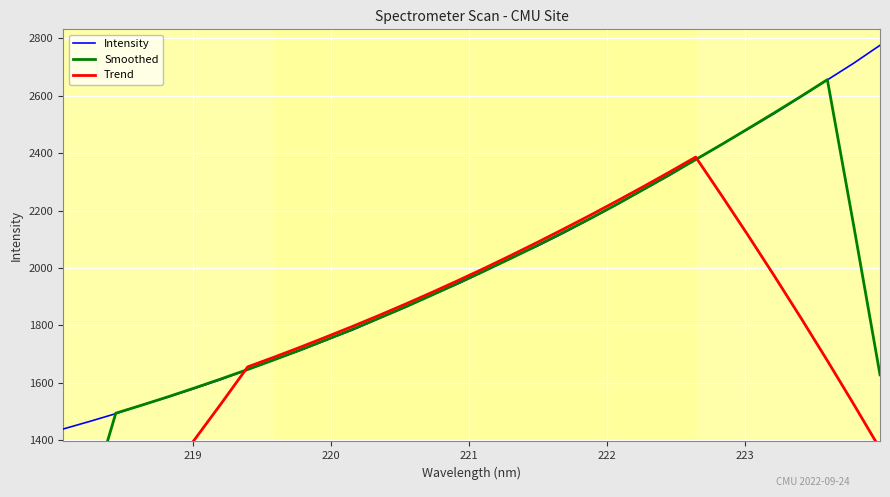

True or false: Trend and Smoothed intersect in this chart.

True